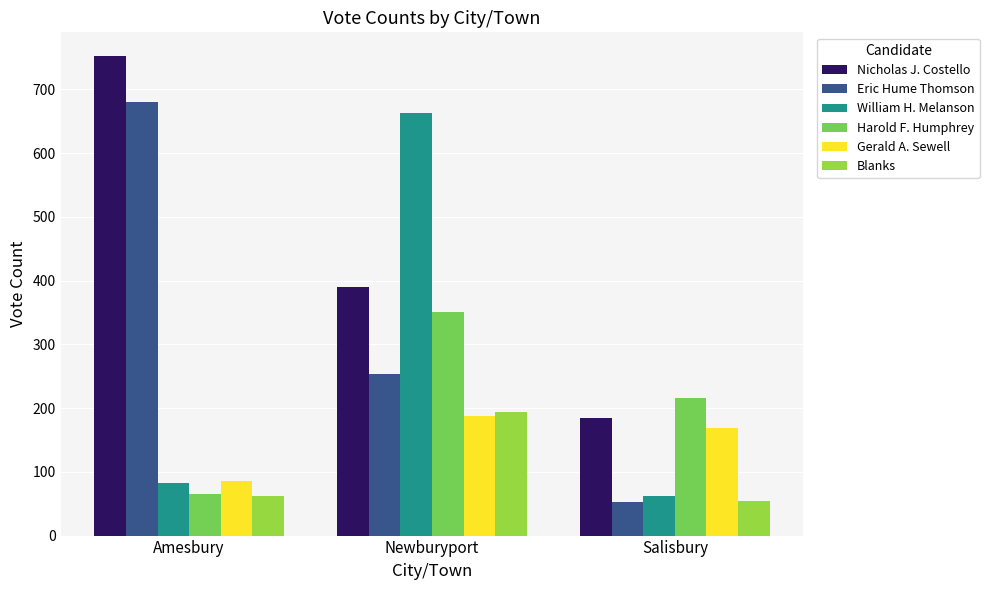

True or false: Harold F. Humphrey has a value of 95 at Amesbury.

False